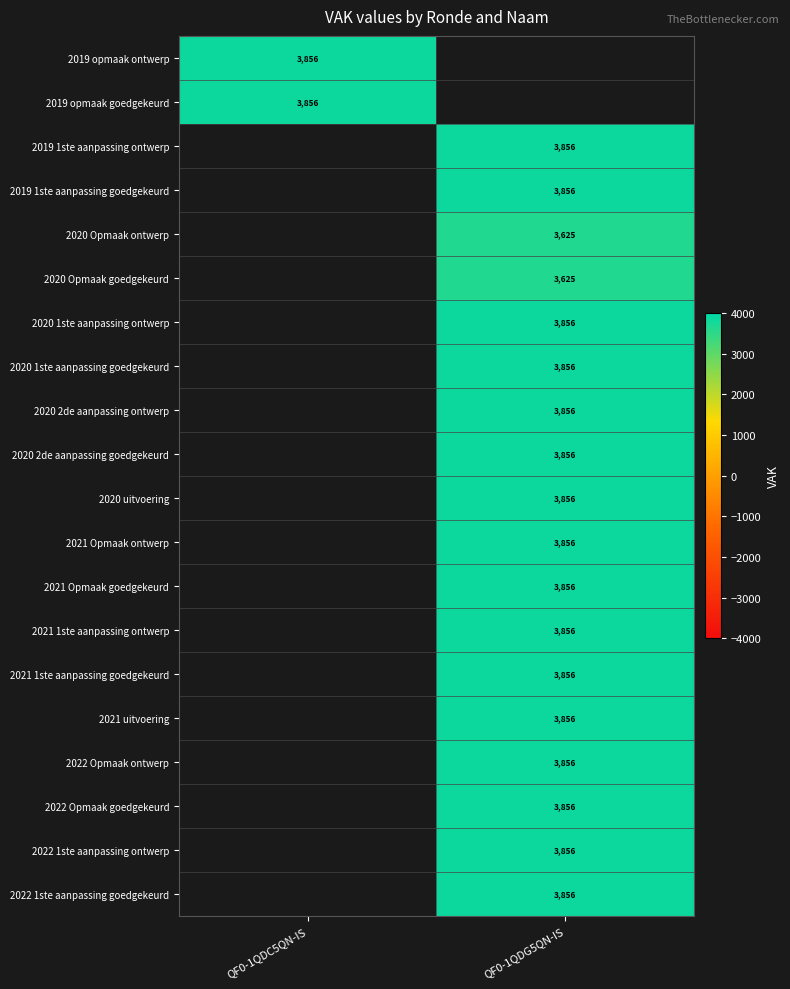

True or false: 2019 1ste aanpassing goedgekeurd has a value of 1558 at QF0-1QDG5QN-IS.

False